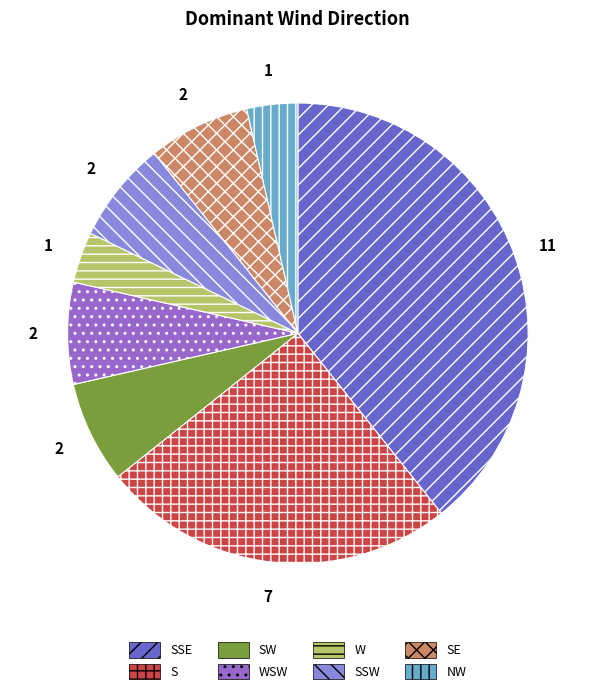

Do SSW and SE together represent more than half of the pie?

No